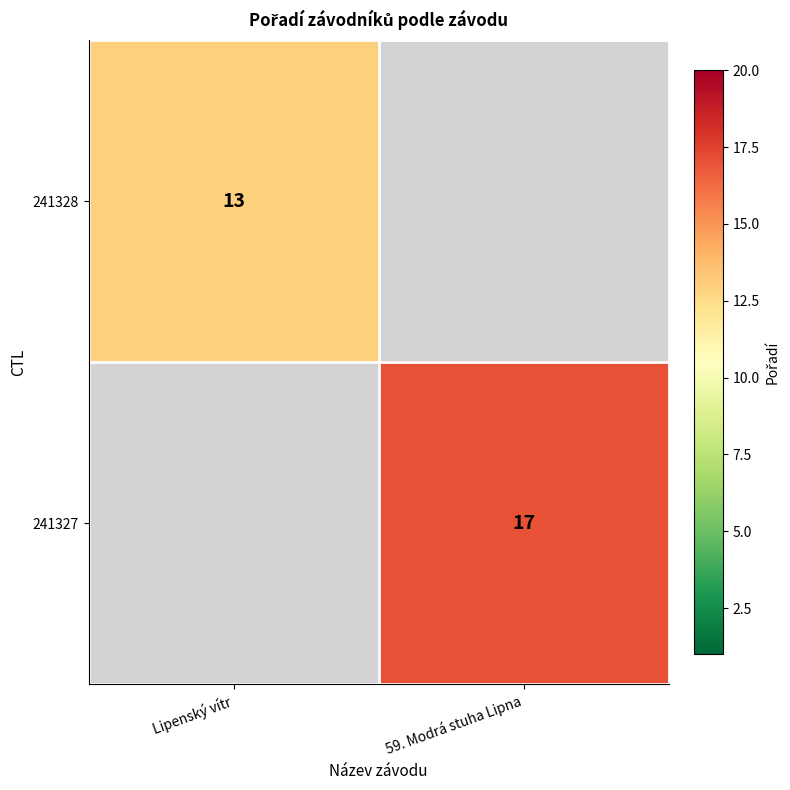

Is it true that 241328 equals 6 at Lipenský vítr?

False